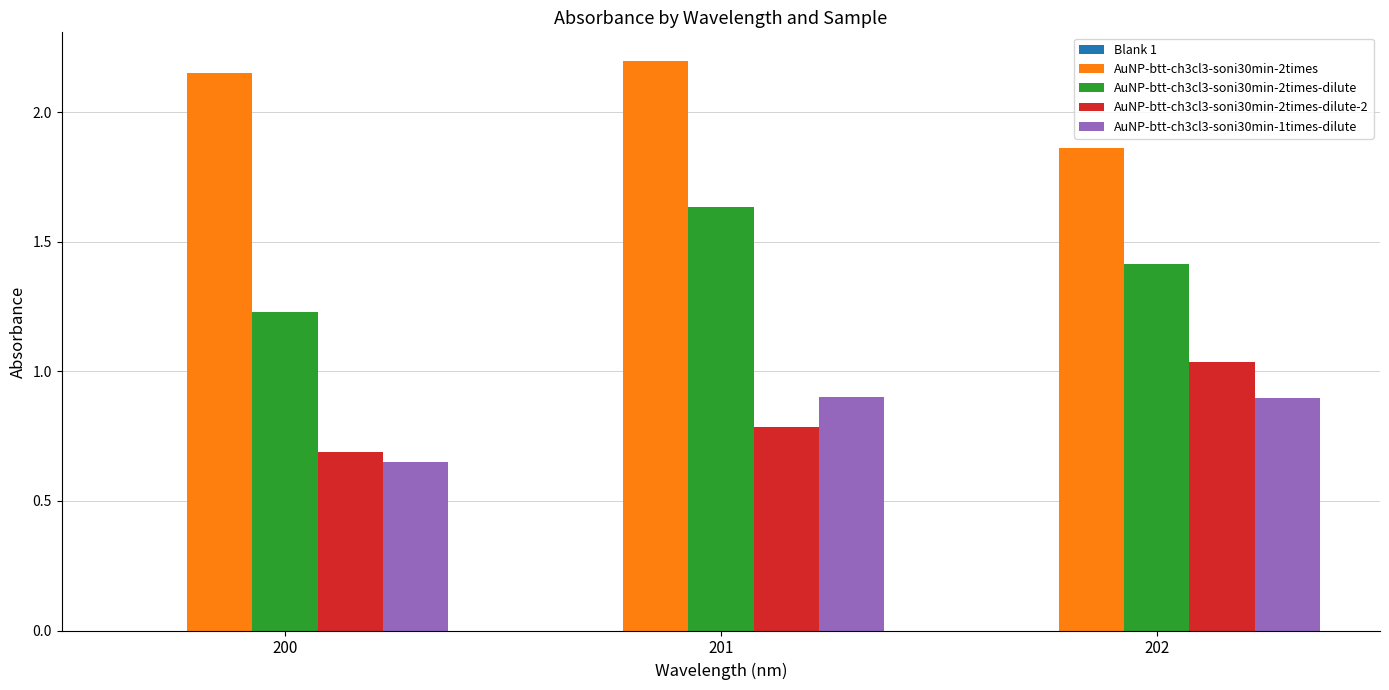

What is the spread (max minus min) of values at 200?

1.5